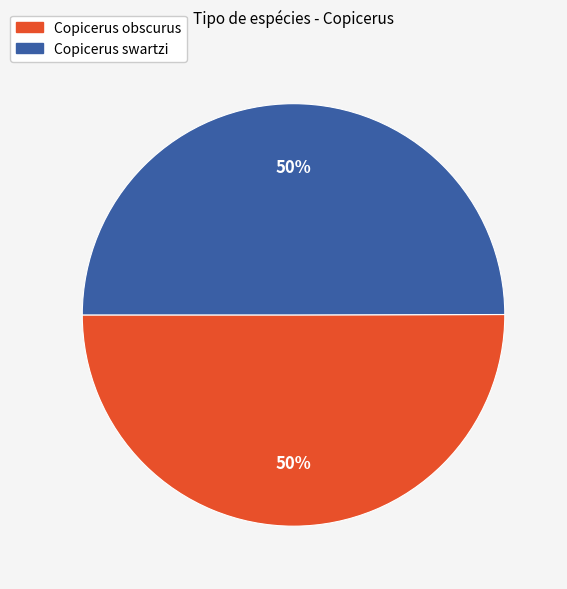

To the nearest percent, what portion does Copicerus obscurus represent?

50%